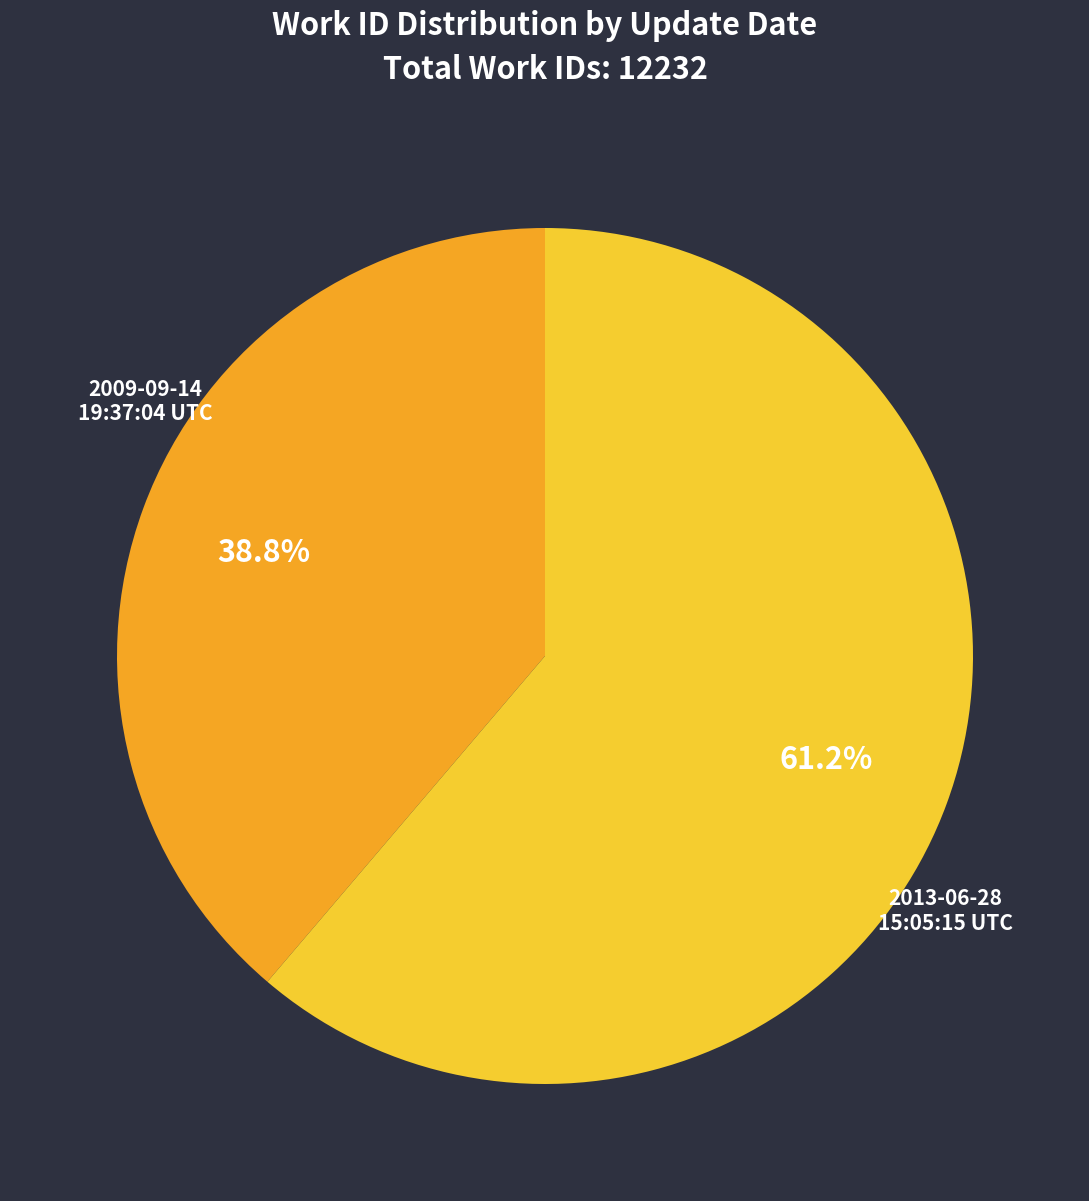

To the nearest percent, what is the difference between the 2009-09-14 19:37:04 UTC and 2013-06-28 15:05:15 UTC slice percentages?

22%